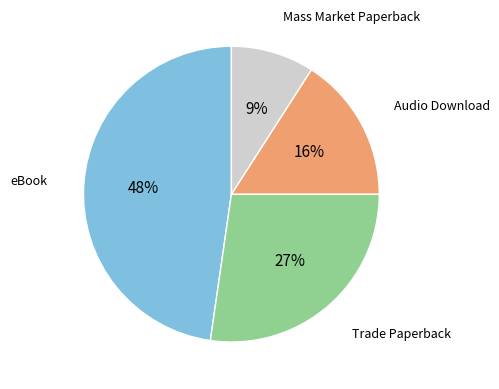

The Trade Paperback slice represents 12% of the pie. True or false?

False